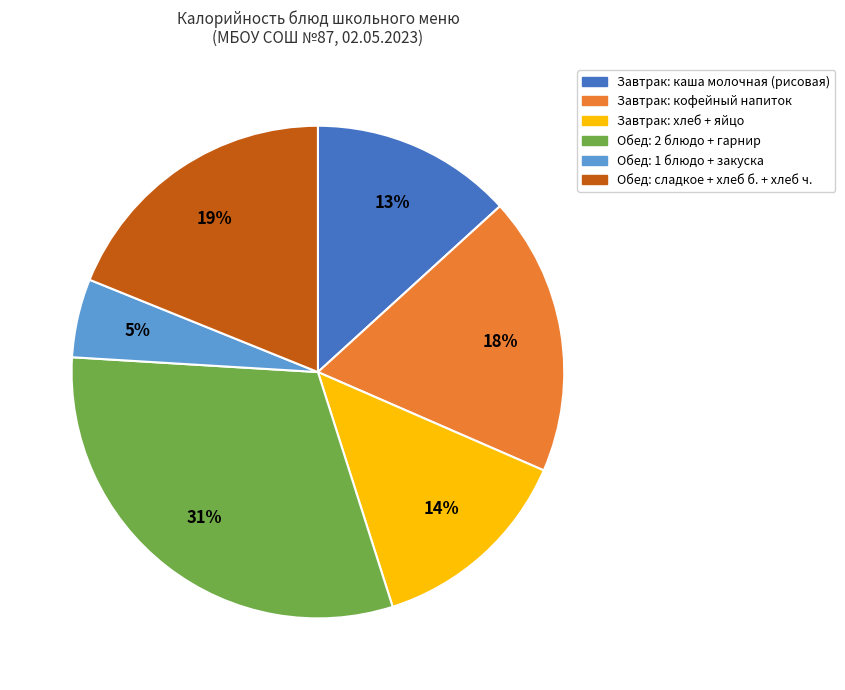

To the nearest percent, what is the difference between the largest and smallest slice percentages?

26%